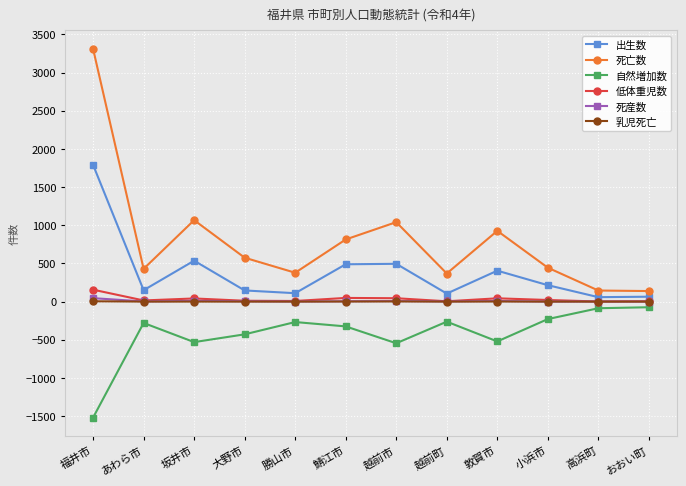

What are all the series names shown in the legend?

出生数, 死亡数, 自然増加数, 低体重児数, 死産数, 乳児死亡